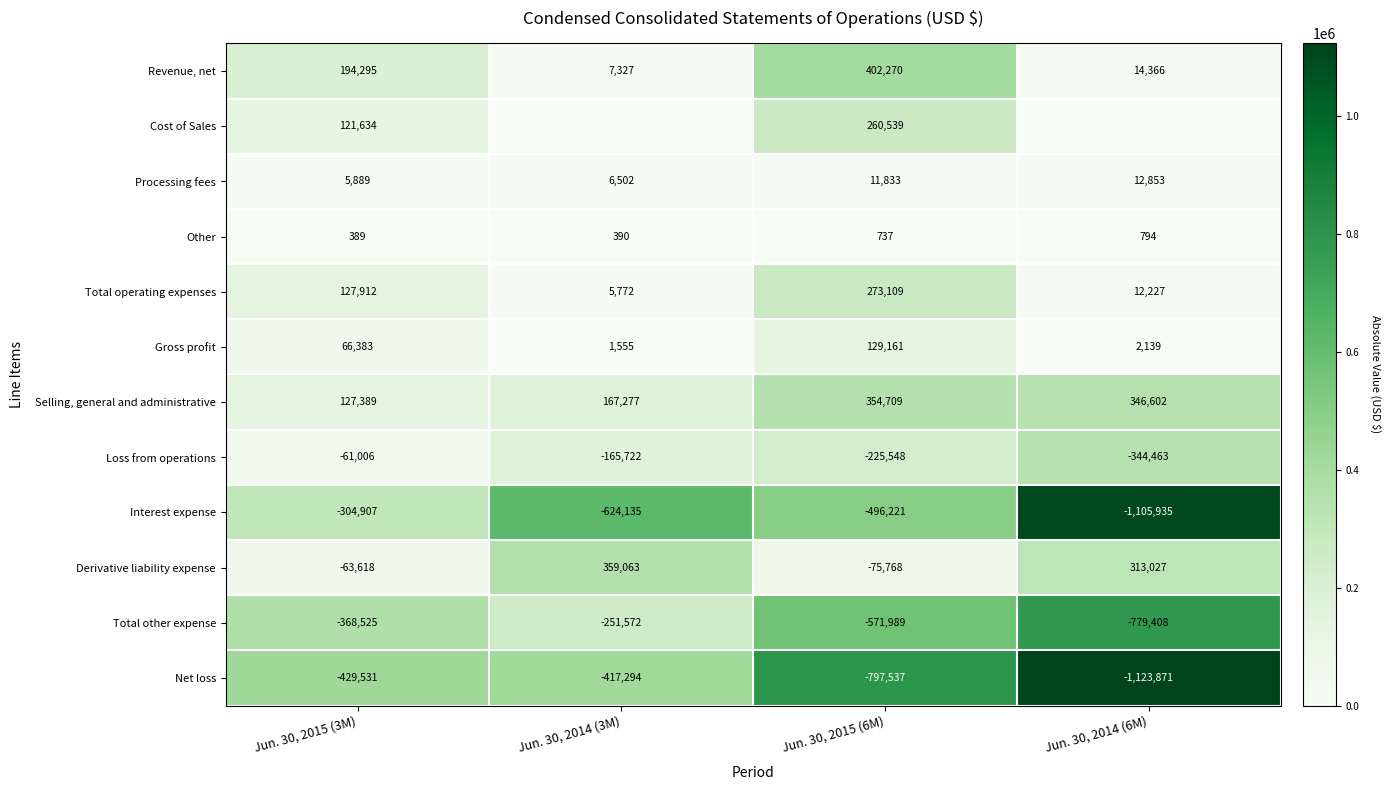

Between Jun. 30, 2014 (3M) and Jun. 30, 2015 (3M), which is larger?

Jun. 30, 2015 (3M)